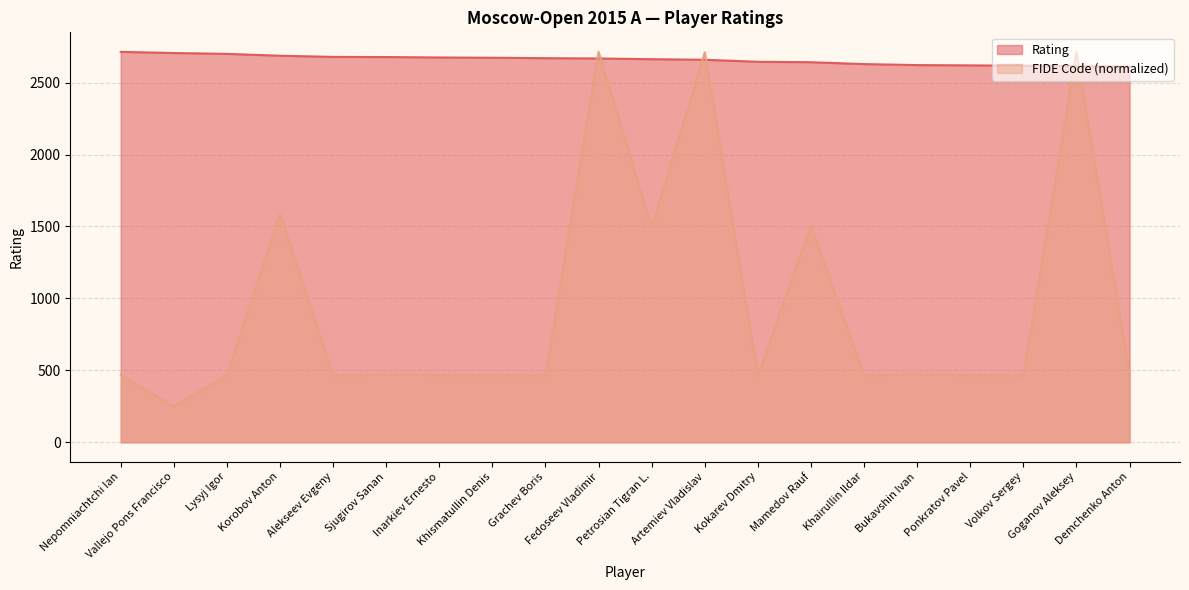

What is the value of the FIDE Code point at the 18th from the left?

463.7